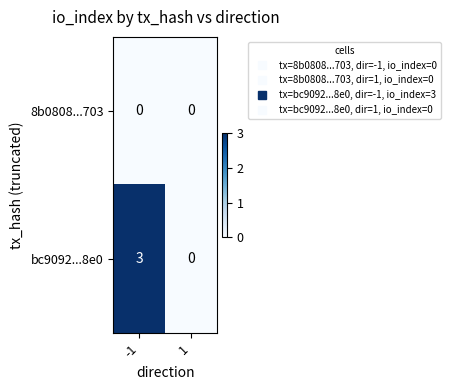

What is the total value across all series at -1?

3